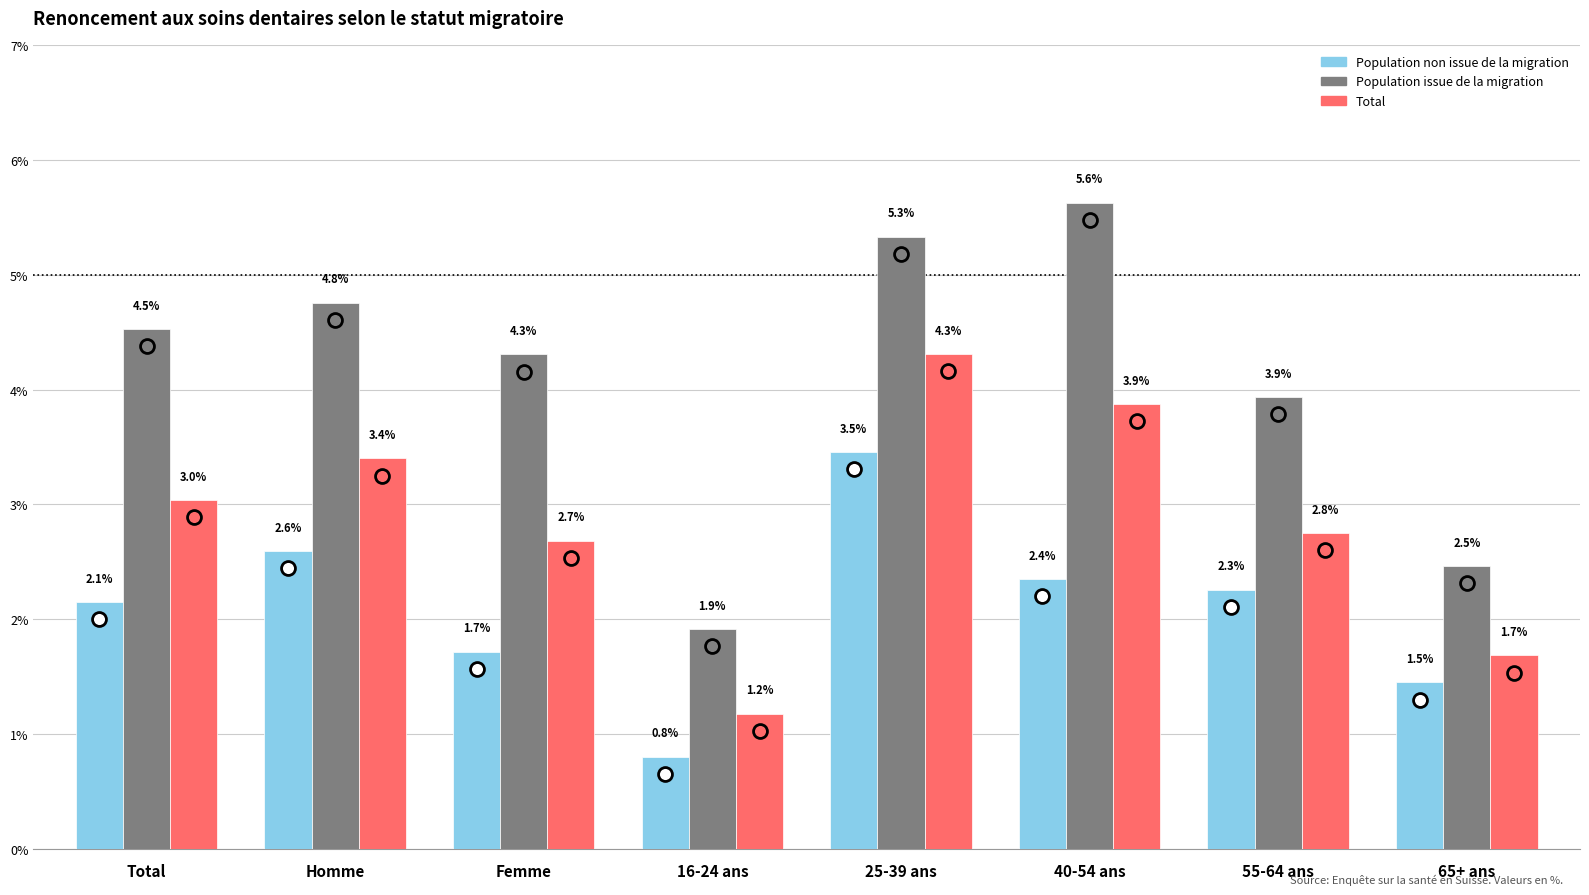

How many bars are there in each group?

3